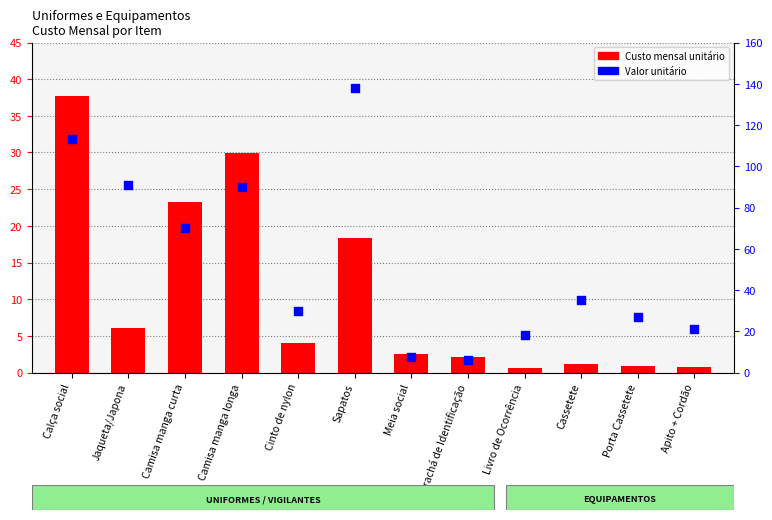

Which series contains the lowest Y value?

Custo mensal unitário